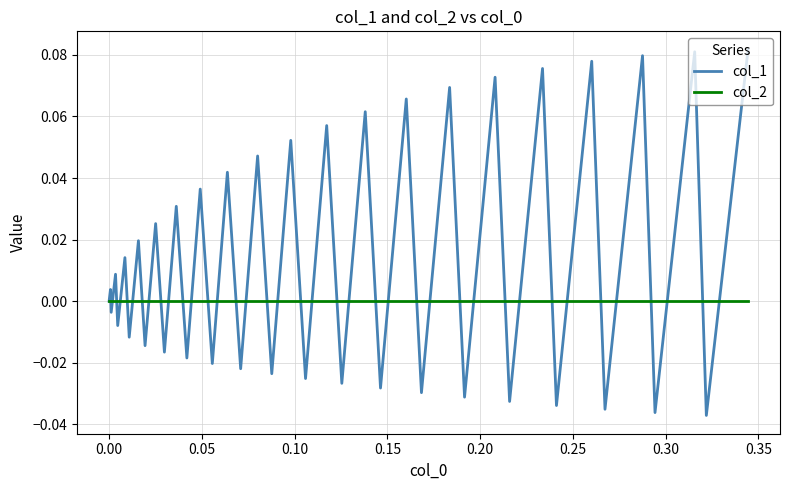

Rank the series by their average value, from lowest to highest.

col_2, col_1